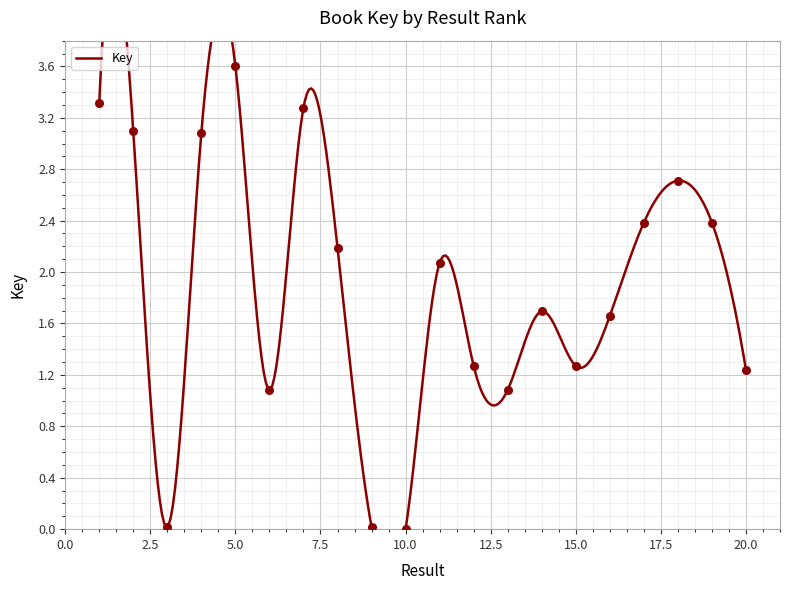

Which has a higher value, 4 or 3?

4